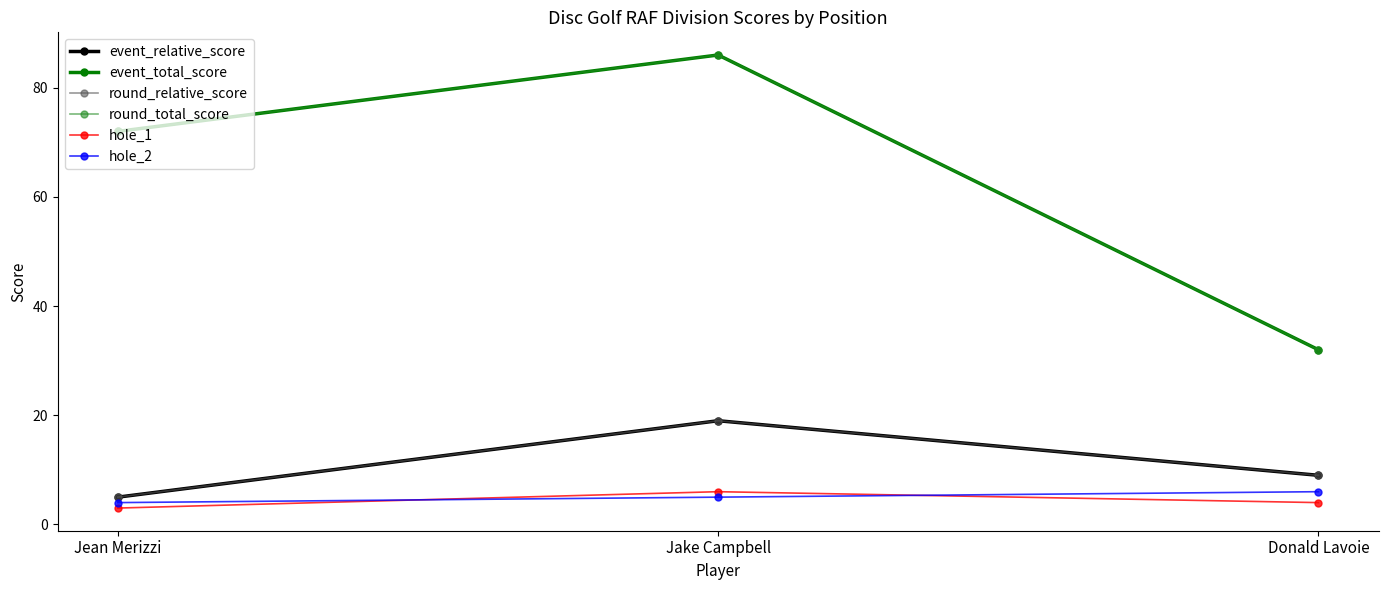

Is this an area chart (filled region under the line)?

No